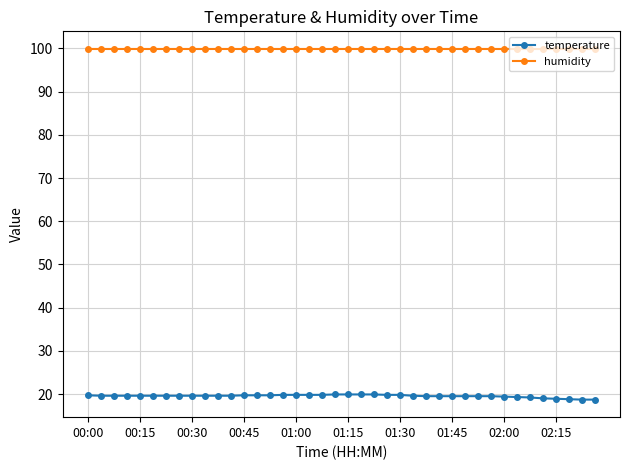

What is the sum of all humidity values?

3996.0